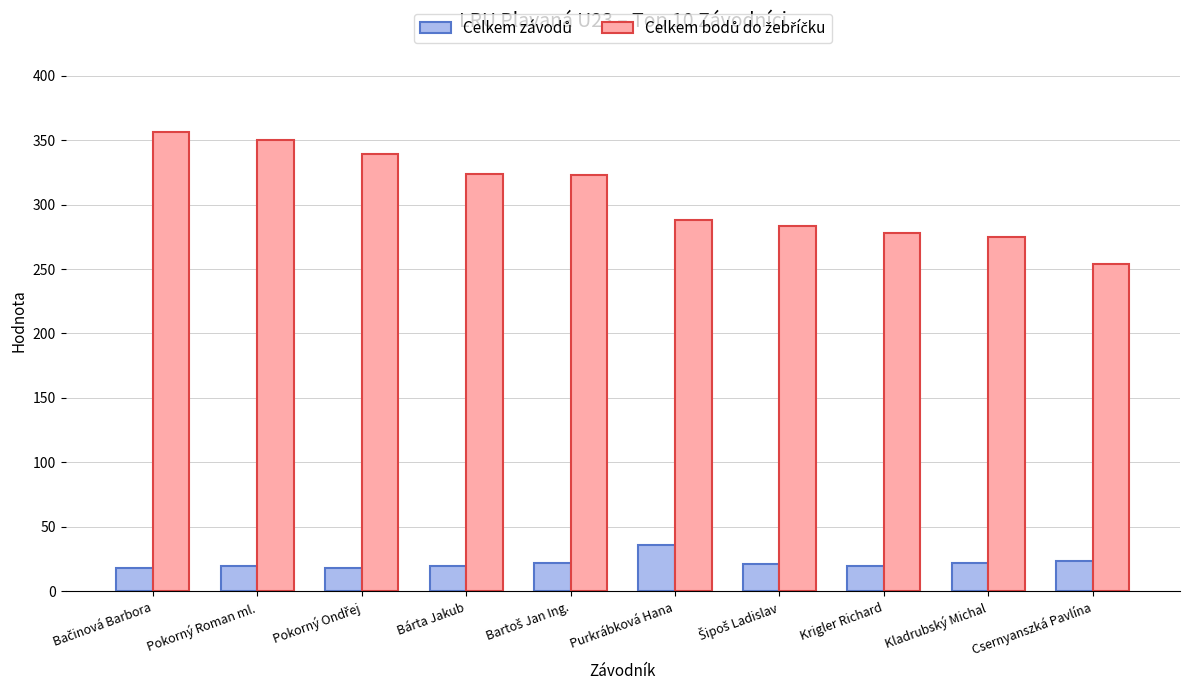

What is the minimum value shown in the chart?

18